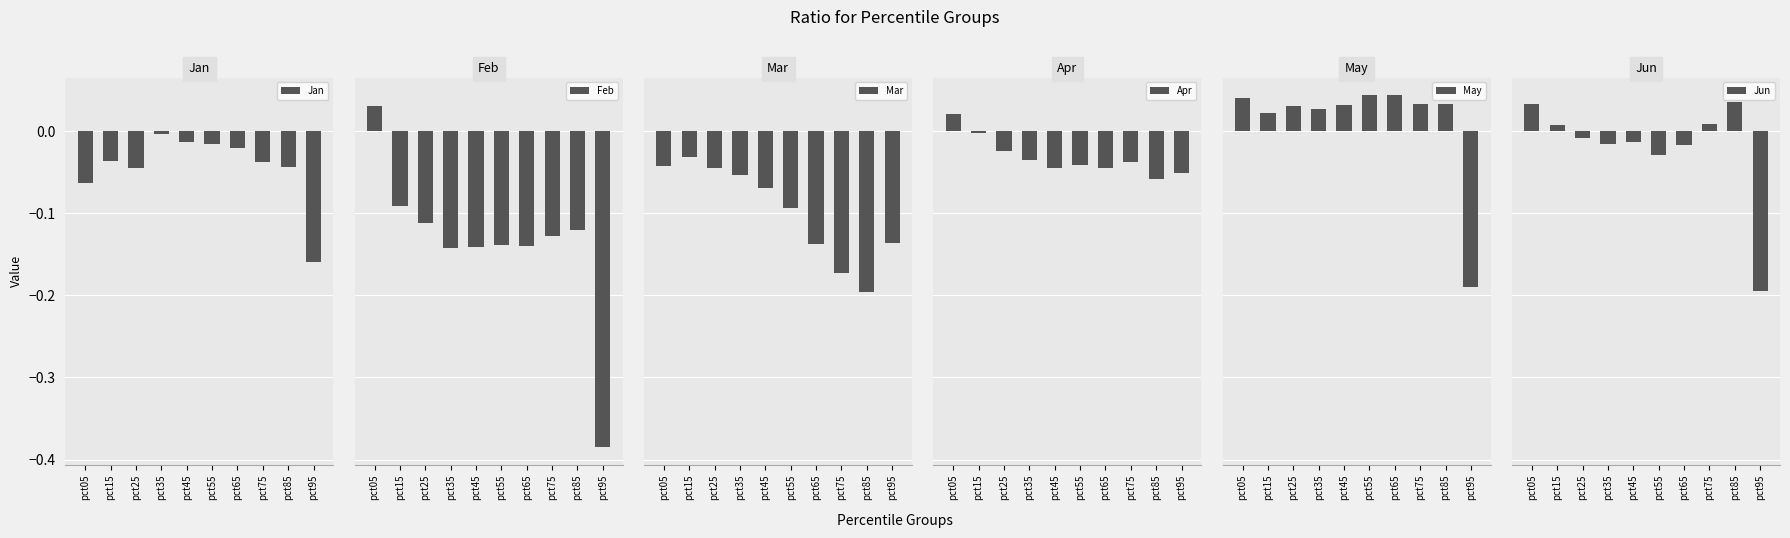

At which category does the chart reach its minimum across all series?

pct95